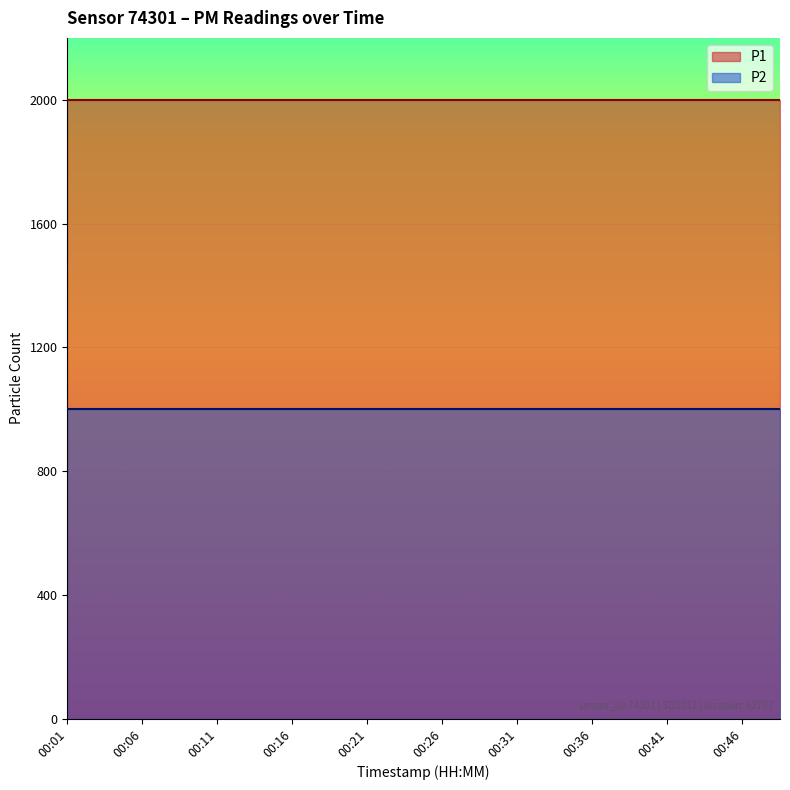

True or false: P2 has more than 1 interior local peaks.

False